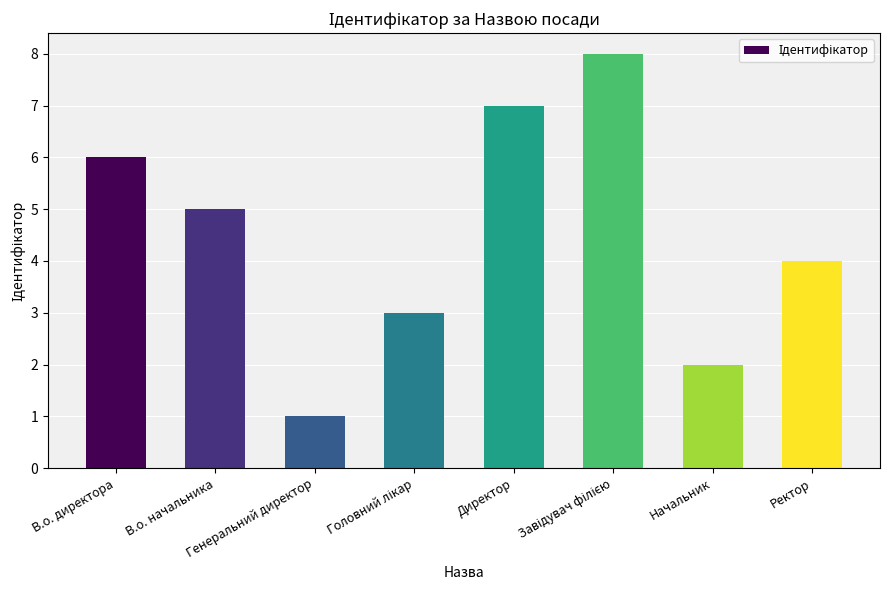

What is the greatest value displayed?

8